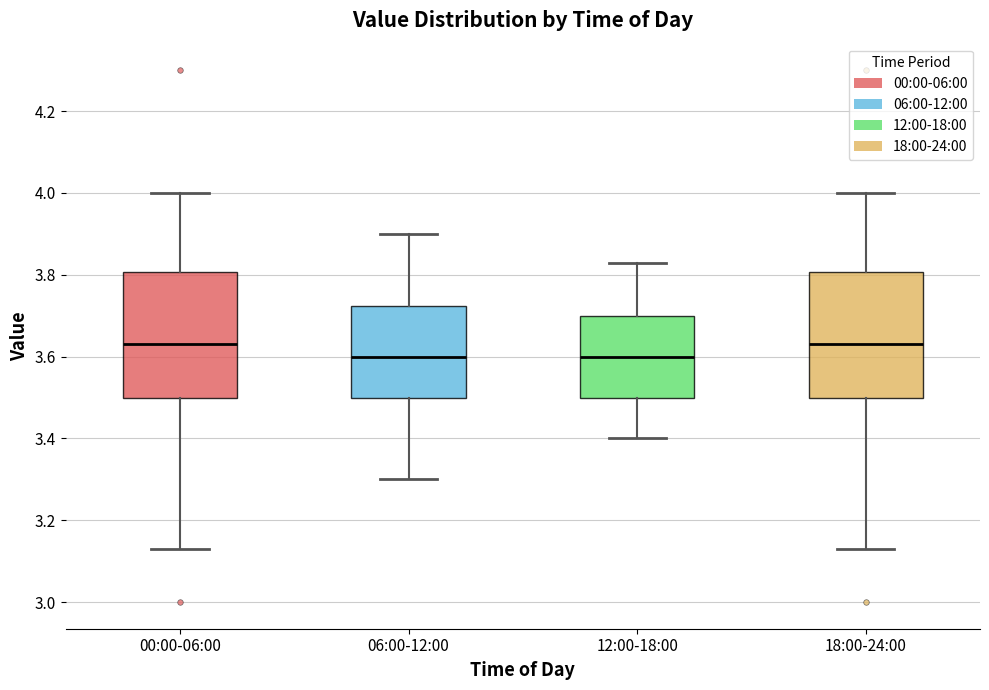

Where does the upper whisker of the box for 06:00-12:00 end on the y-axis? The values are not printed on the chart, so give them approximately, as read against the axis.

3.90